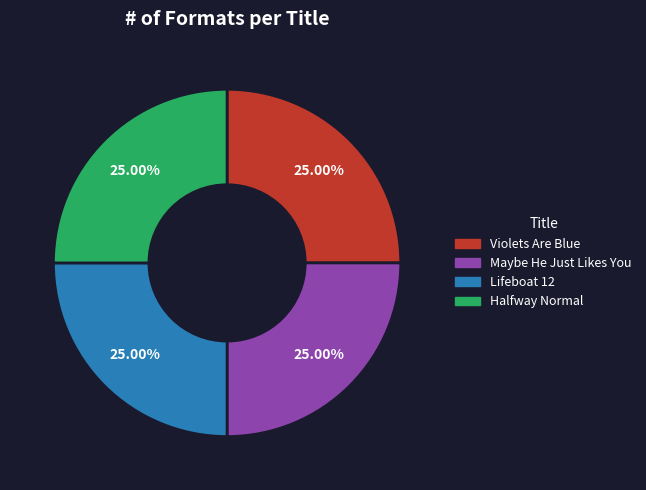

The Lifeboat 12 slice represents 33% of the pie. True or false?

False